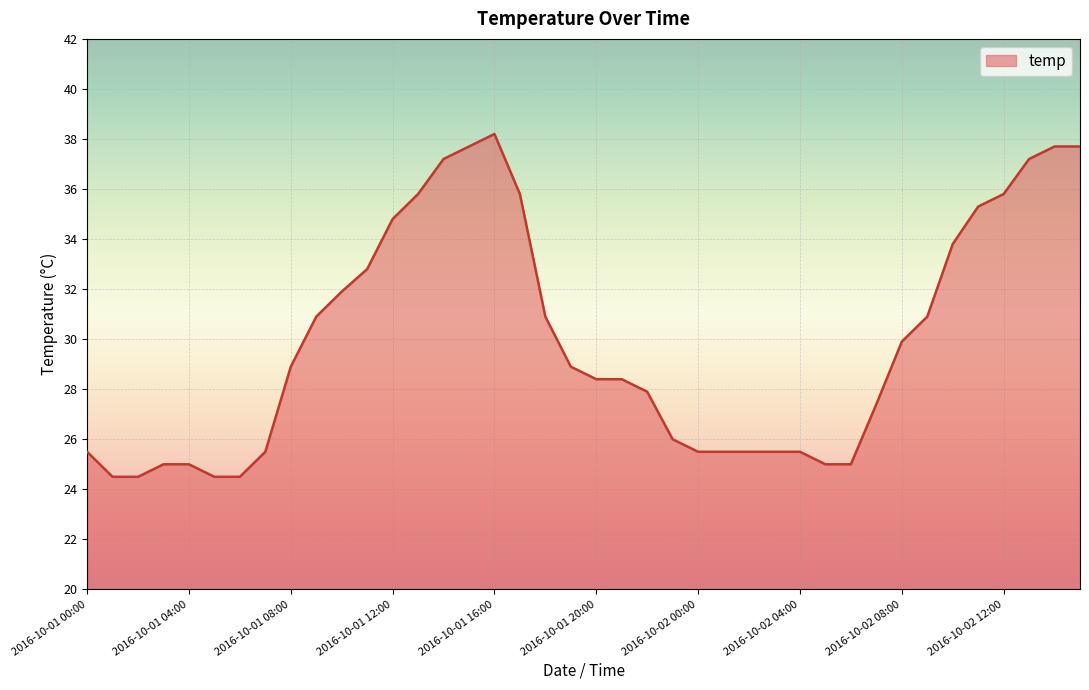

What is the smallest value displayed?

24.5